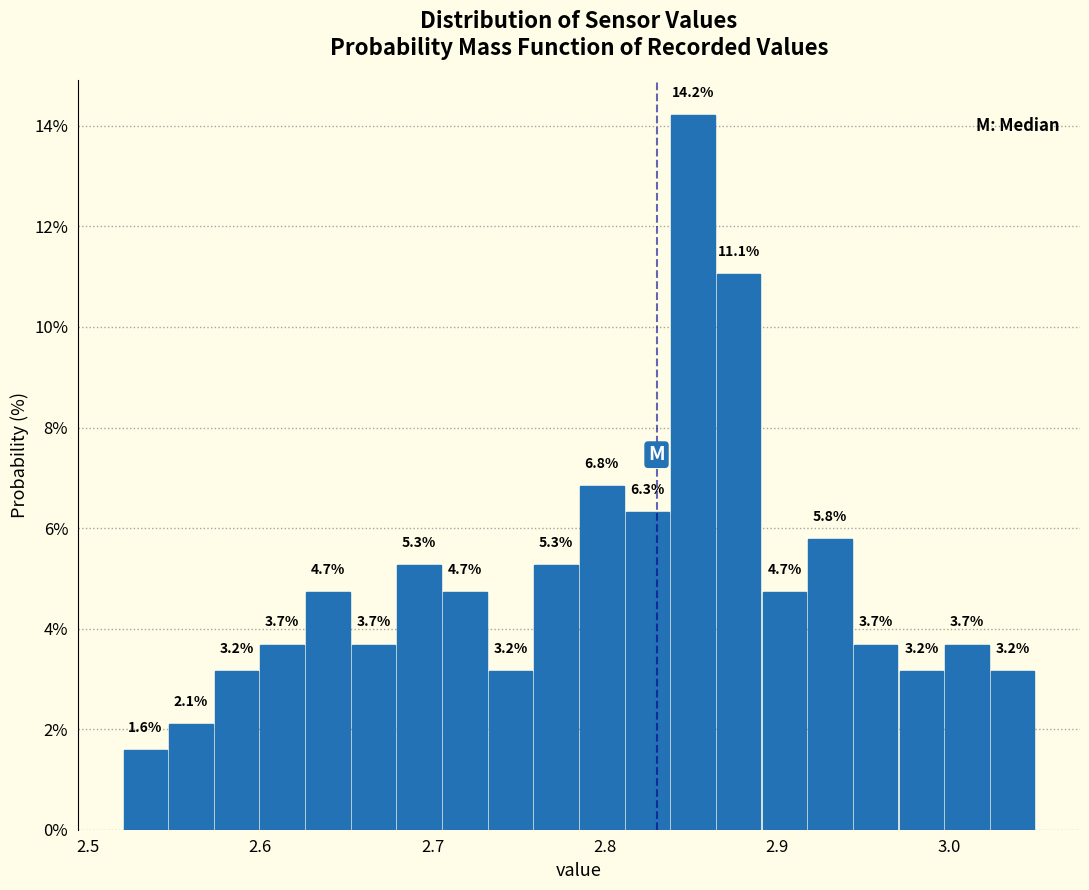

Read against the x-axis, roughly where is the centre of the tallest bar?

2.85